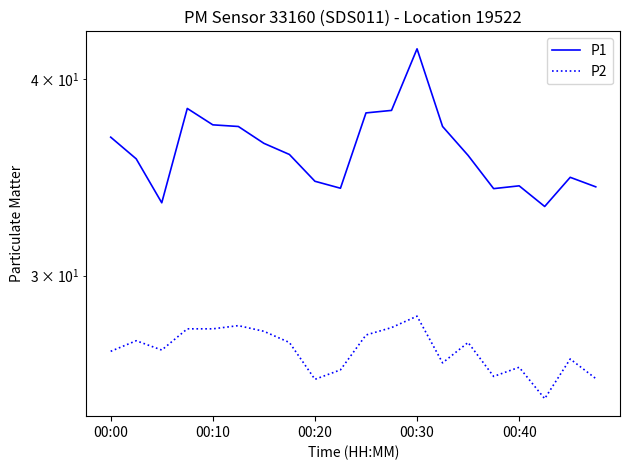

What is the difference between the maximum and minimum values in the P2 series?

3.2